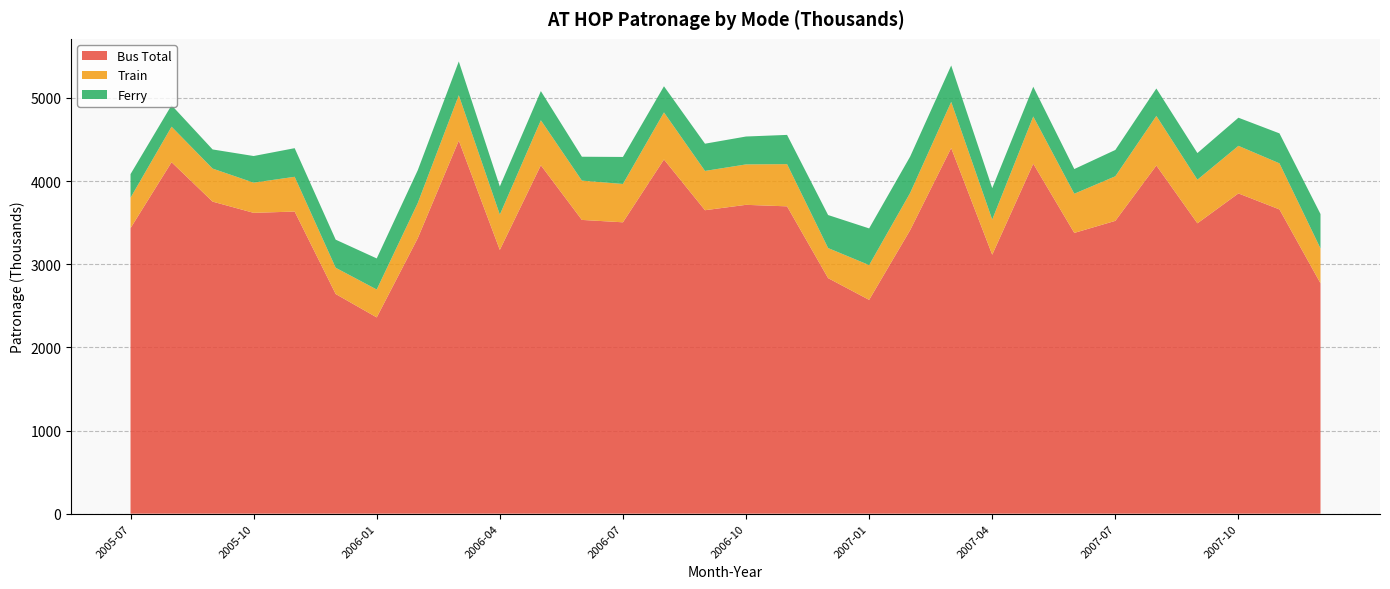

Reading left to right, transcribe all the data shown in this chart.

Bus Total: 3433.7	4226.7	3752.7	3617.7	3633.2	2641.4	2360.3	3312.9	4486.8	3172.0	4189.8	3532.7	3504.0	4259.4	3649.4	3714.1	3695.9	2832.7	2571.1	3410.3	4397.2	3114.3	4208.6	3376.4	3521.5	4186.9	3491.8	3851.4	3658.9	2770.5
Train: 365.8	427.0	397.4	363.1	418.0	315.8	335.3	422.7	545.4	424.3	541.2	472.8	460.9	566.2	472.4	486.1	507.6	361.6	418.4	447.4	555.4	422.5	567.8	471.1	536.0	596.5	524.3	572.0	554.2	418.8
Ferry: 284.0	258.7	230.1	320.3	344.2	337.9	373.9	394.6	406.2	338.4	350.9	287.1	325.0	314.4	327.5	335.5	351.6	397.1	441.1	437.2	437.2	377.9	358.1	297.0	316.6	329.7	320.5	338.4	360.3	414.1